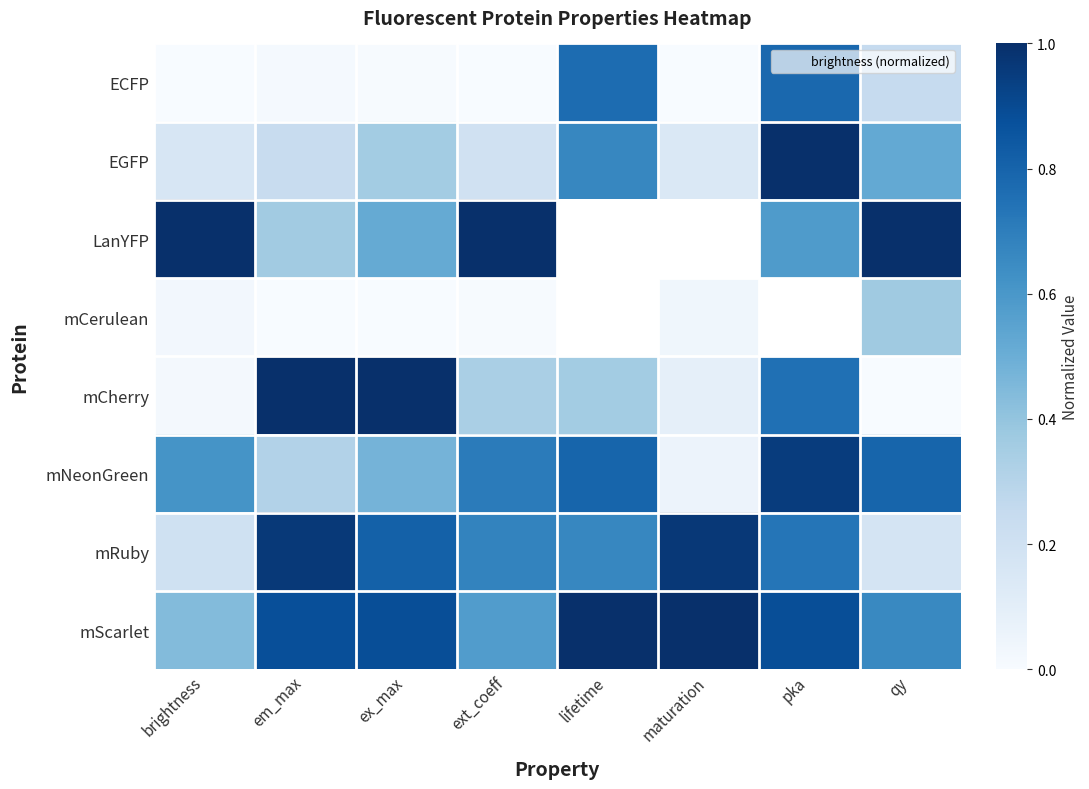

What is the sum of the ECFP values at lifetime and maturation?

0.8